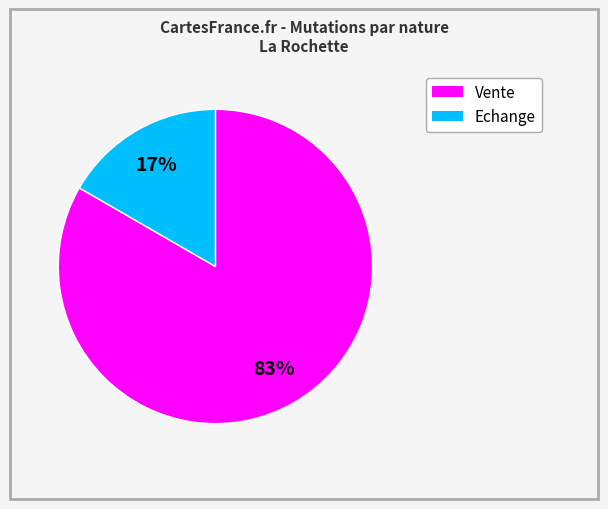

To the nearest percent, what is the average slice percentage?

50%